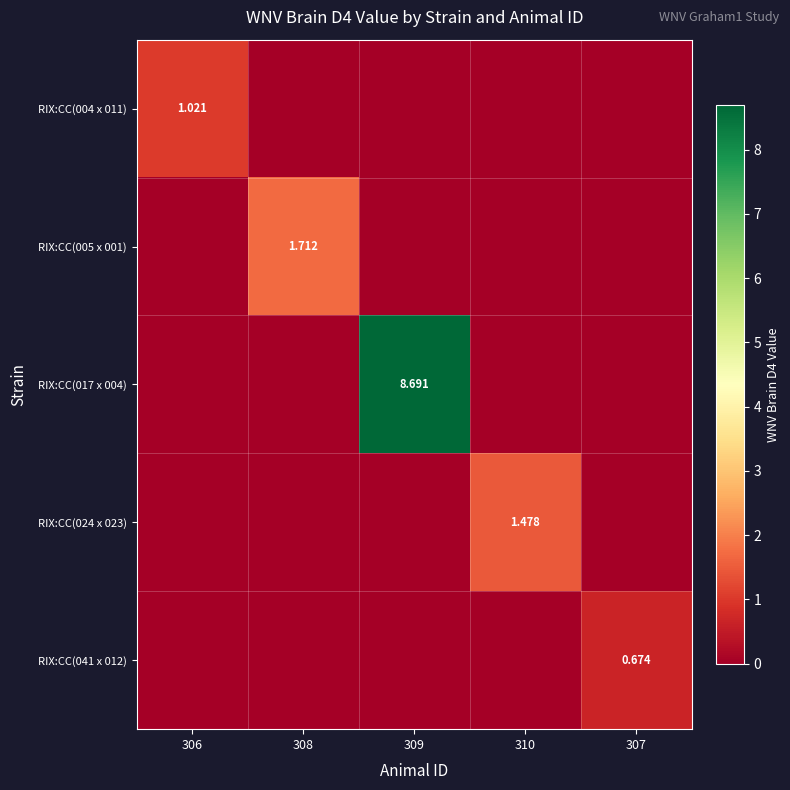

Between 306 and 310, which series saw the biggest shift?

RIX:CC(024 x 023)